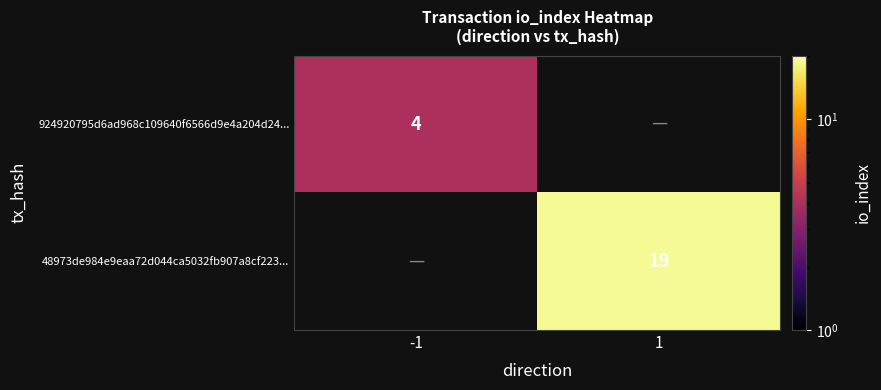

True or false: 48973de984e9eaa72d044ca5032fb907a8cf223... has a value of 19 at 1.

True